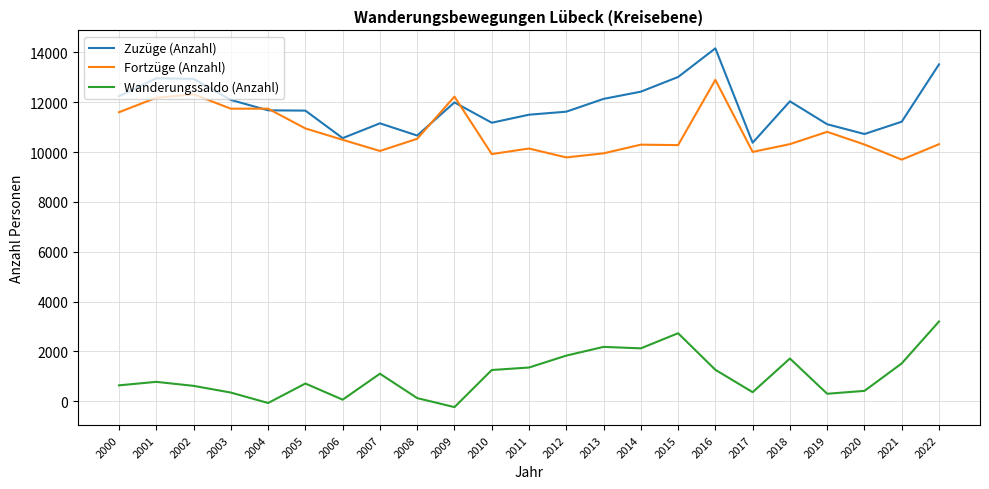

What is the maximum value shown in the chart?

14164